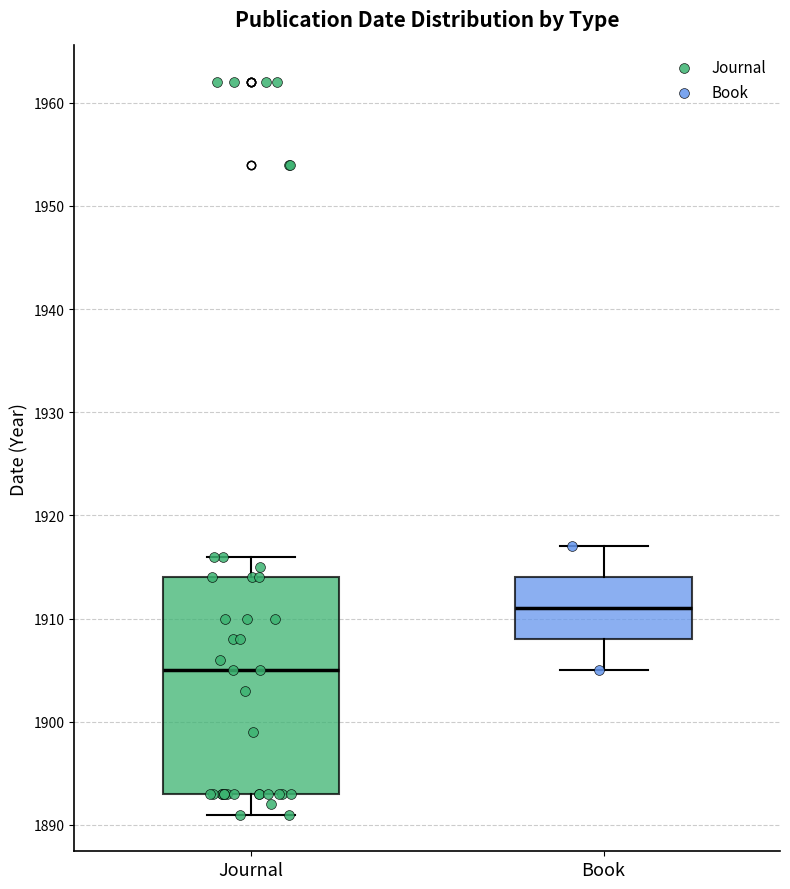

Reading left to right, read every box against the y-axis: the position of its median line, the range the box covers, and the ends of its whiskers. The values are not printed on the chart, so give them approximately, as read against the axis.

Journal: median 1905, box 1893 to 1914, whiskers 1891 to 1916
Book: median 1911, box 1908 to 1914, whiskers 1905 to 1917